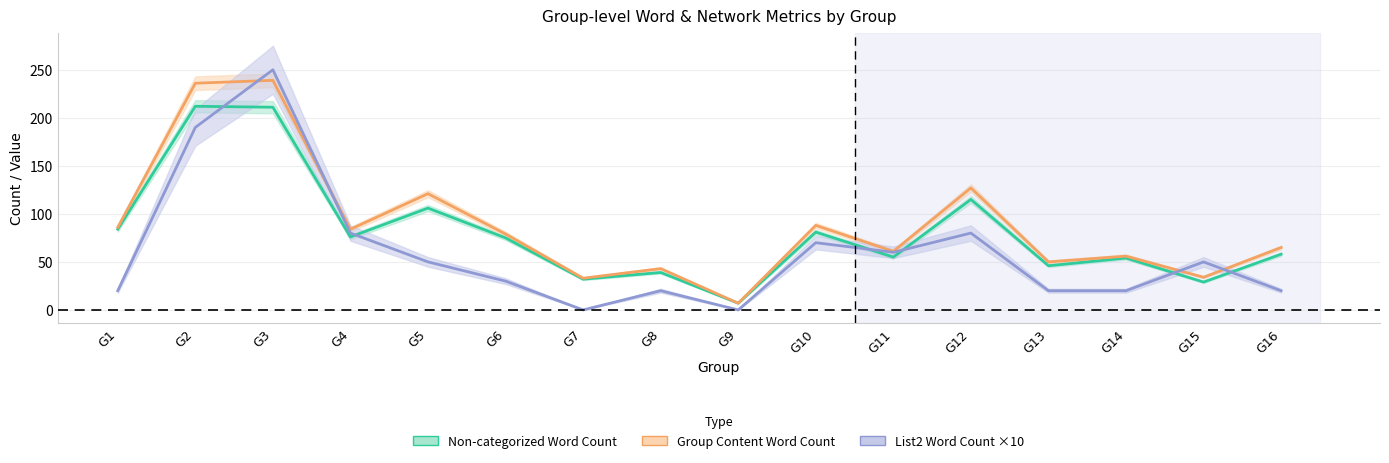

Does the chart have visible grid lines?

Yes